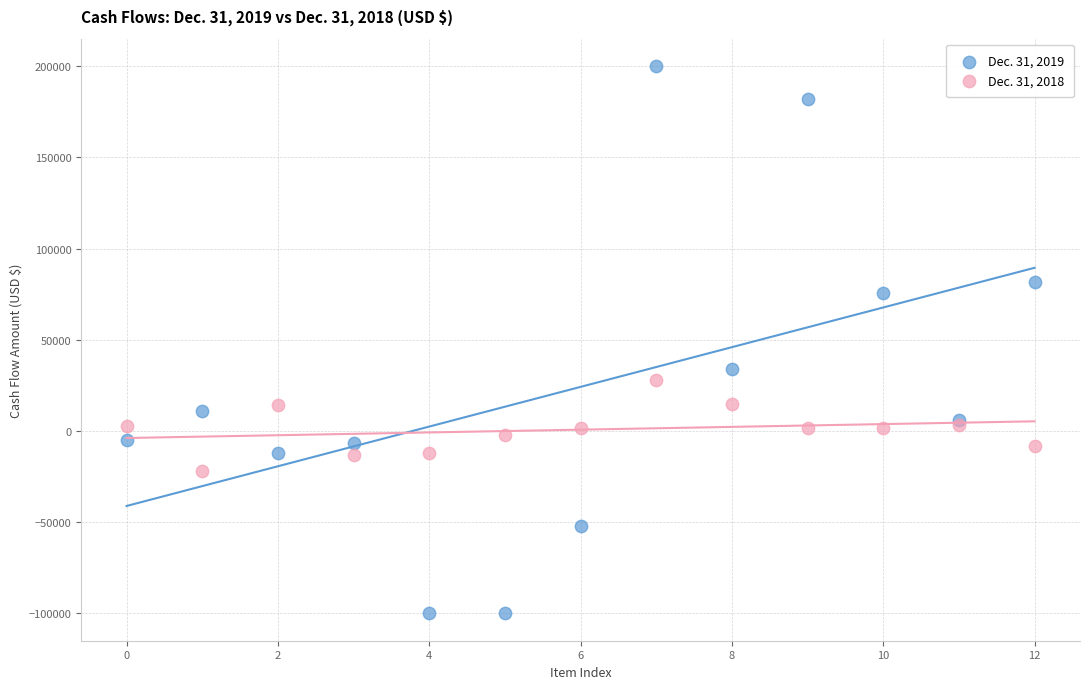

Which series contains the highest Y value?

Dec. 31, 2019